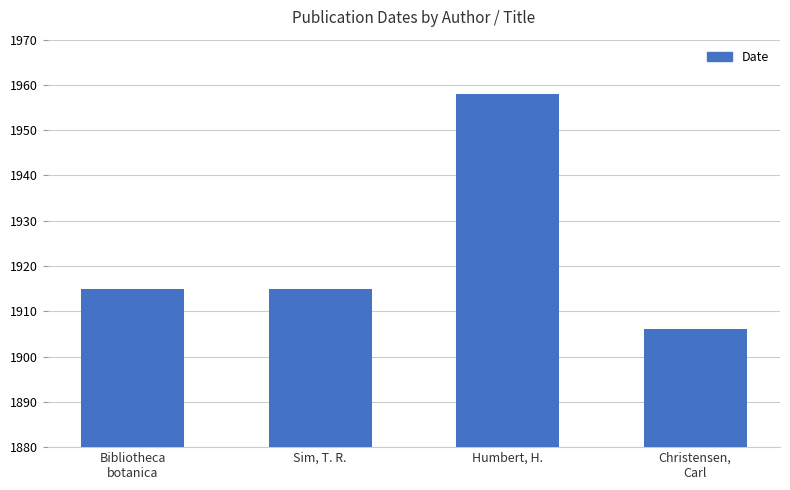

Reading left to right, extract all data points from this chart.

Bibliotheca
botanica=1915	Sim, T. R.=1915	Humbert, H.=1958	Christensen,
Carl=1906